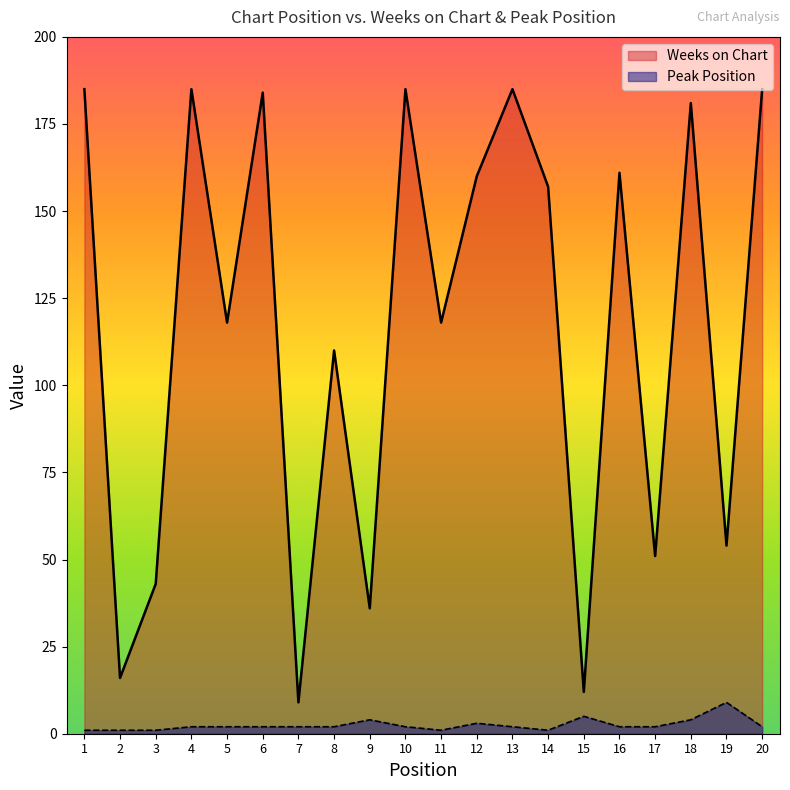

Count the Peak Position values in the range 2 to 3.

11